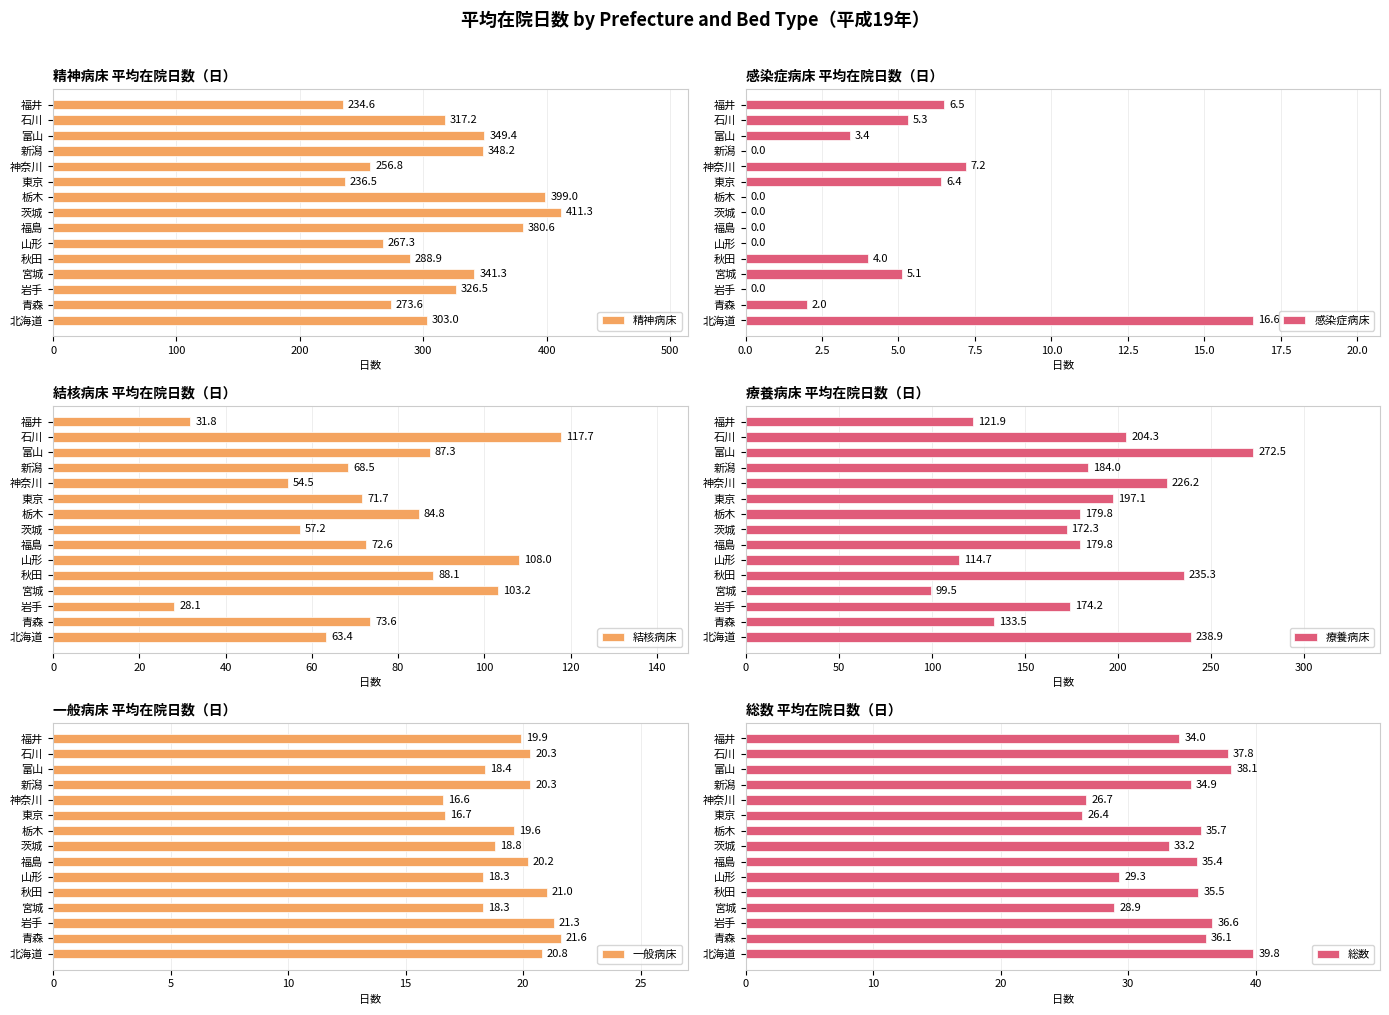

What value does the 総数 series have at 福島?

35.4